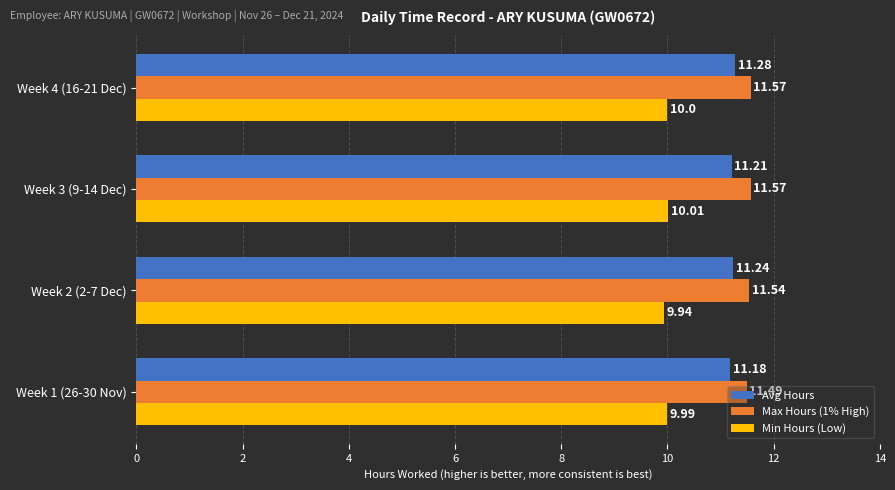

What is the average value of the Max Hours (1% High) series?

11.5